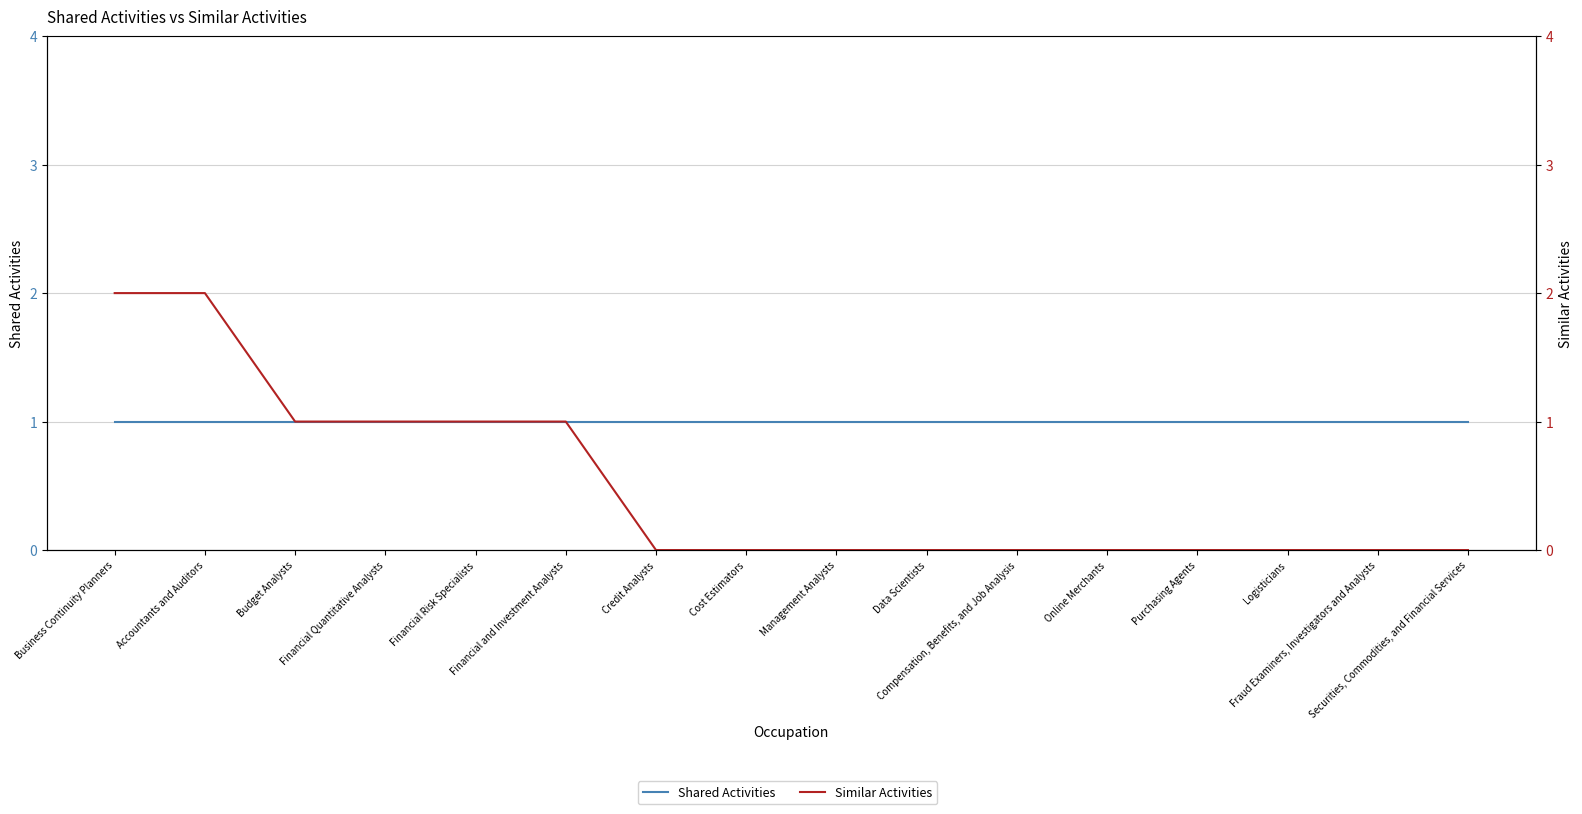

The Similar Activities series shows 1 at Online Merchants. True or false?

False